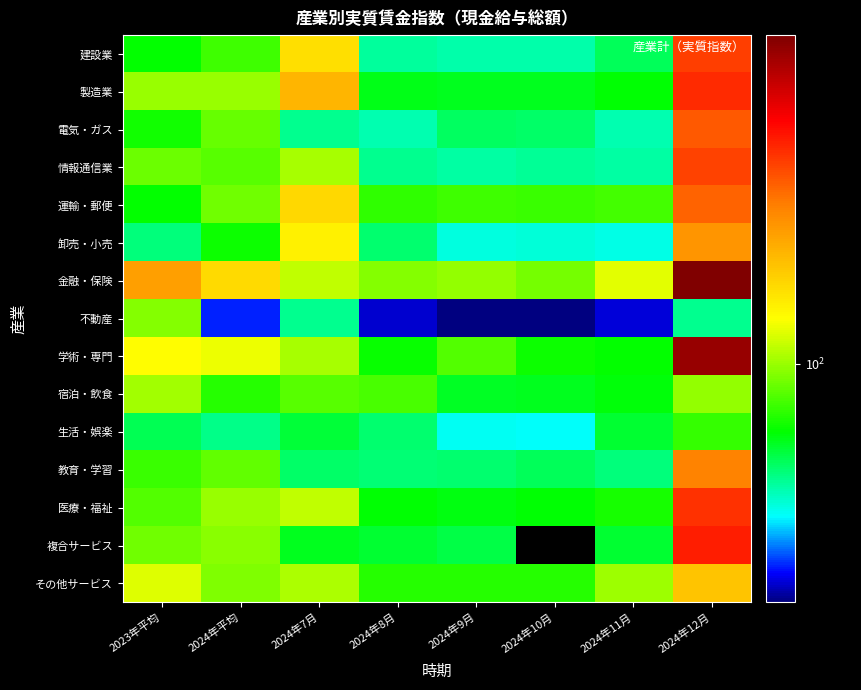

Which category has the lowest value across all series?

2024年9月